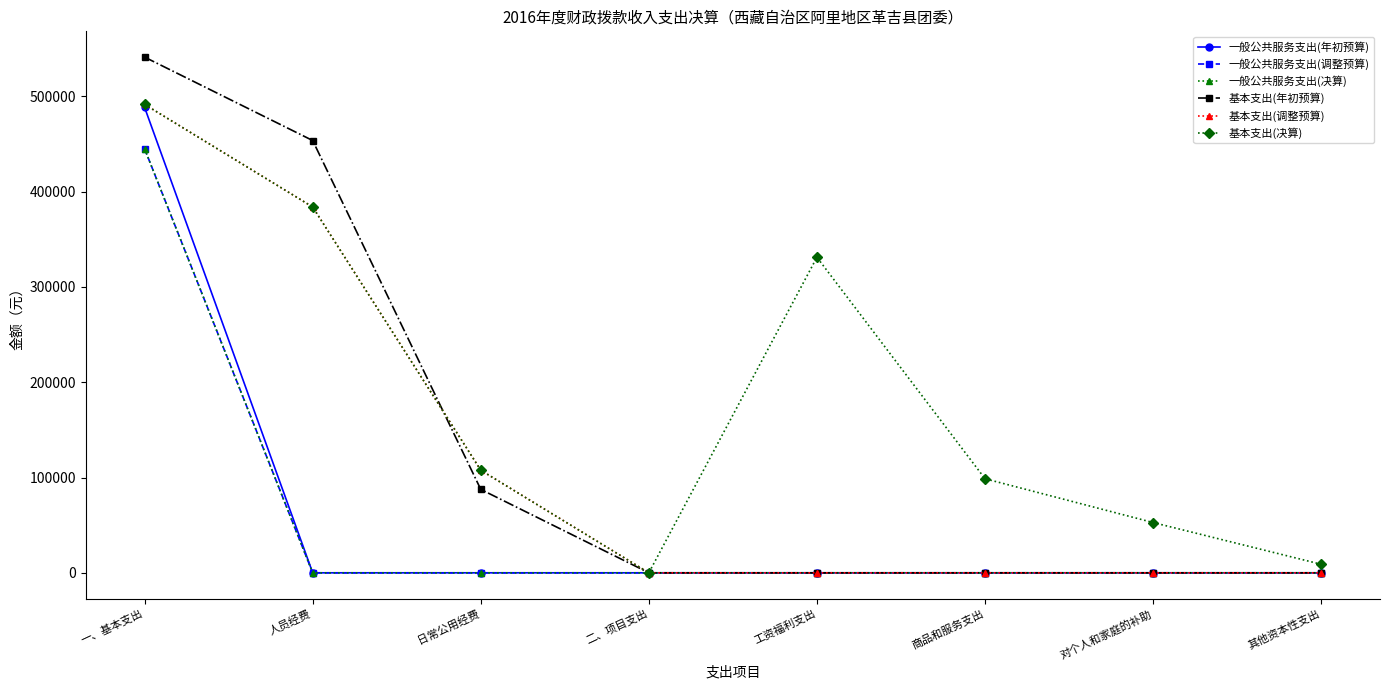

The 一般公共服务支出(年初预算) series shows -248026.4 at 工资福利支出. True or false?

False